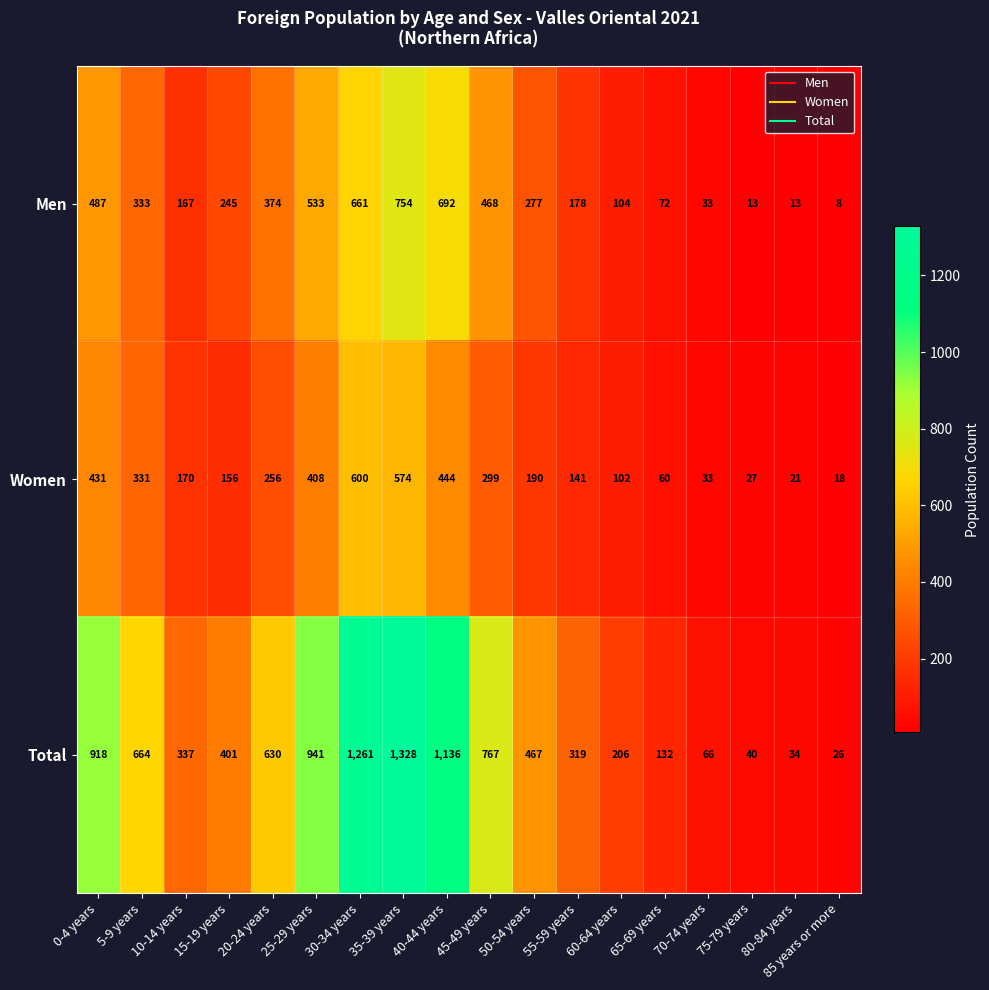

Which series has the largest range (max minus min)?

Total